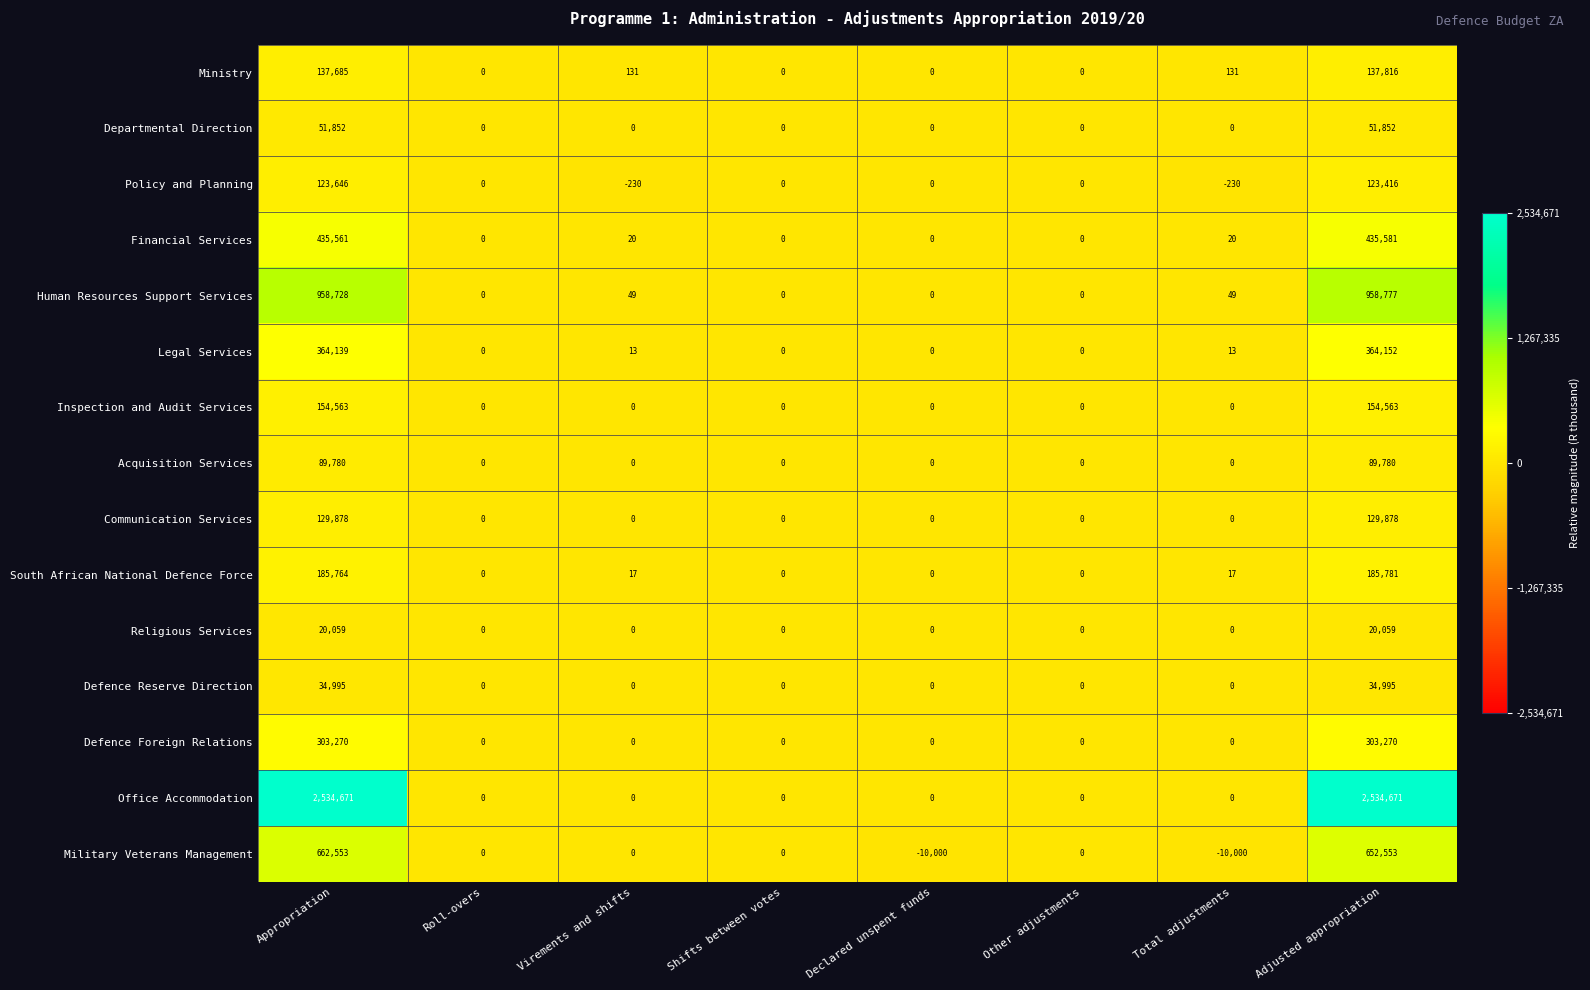

The value of Acquisition Services at Roll-overs is -61725. True or false?

False